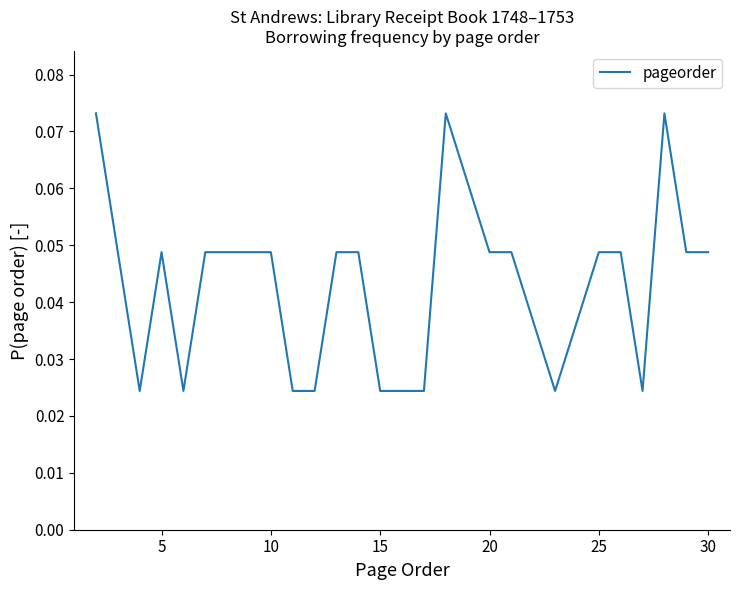

Reading left to right, transcribe all the data shown in this chart.

0.1	0.0	0.0	0.0	0.0	0.0	0.0	0.0	0.0	0.0	0.0	0.0	0.0	0.1	0.0	0.0	0.0	0.0	0.0	0.0	0.1	0.0	0.0